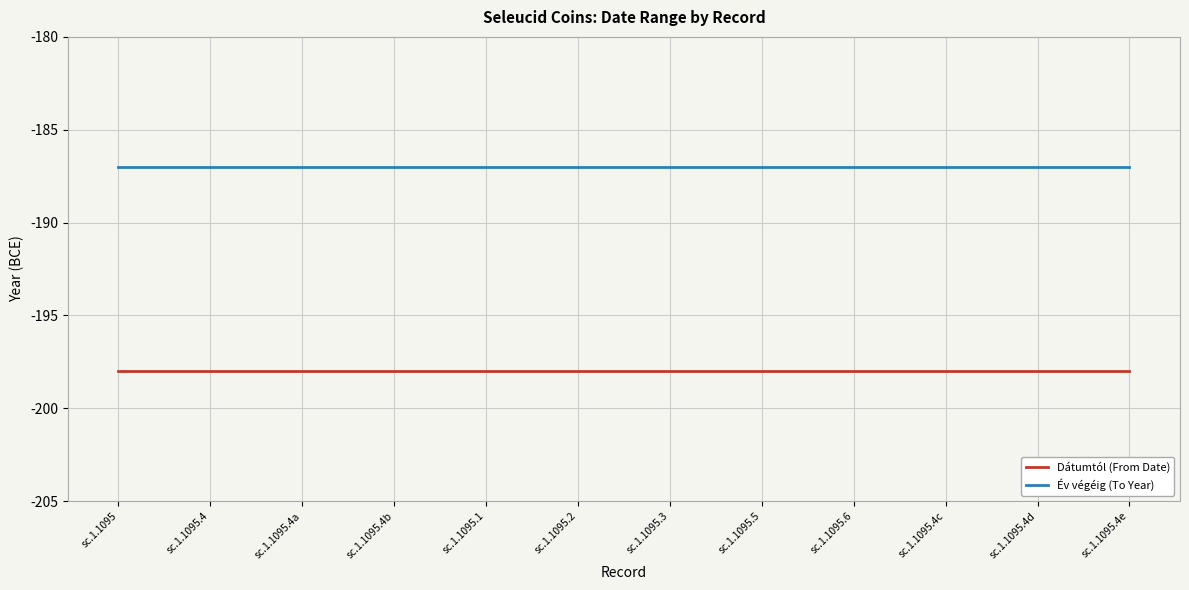

What is the difference between the highest and lowest values at sc.1.1095.5?

11